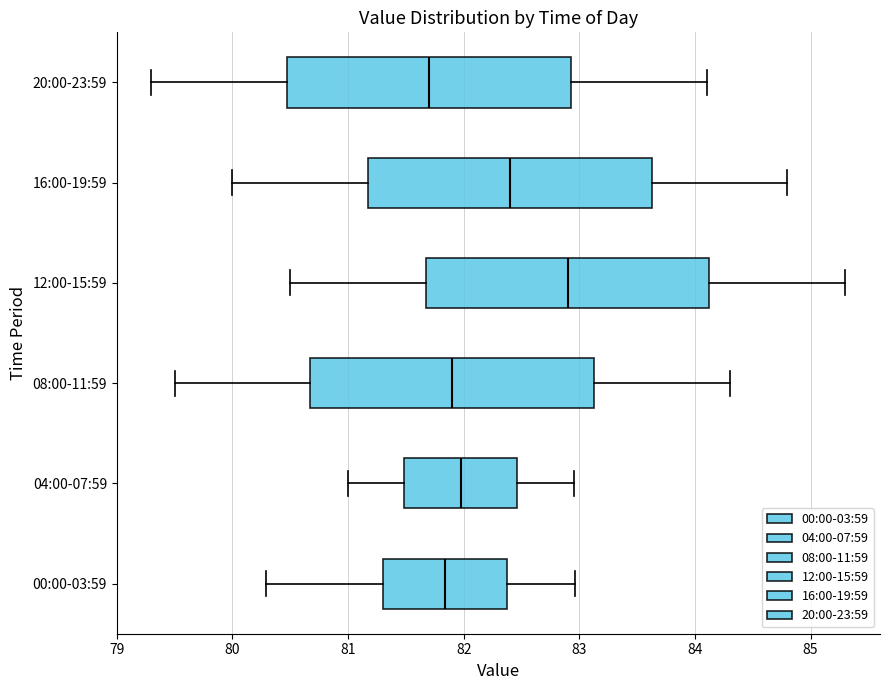

Reading bottom to top, read every box against the x-axis: the position of its median line, the range the box covers, and the ends of its whiskers. The values are not printed on the chart, so give them approximately, as read against the axis.

00:00-03:59: median 81.8, box 81.3 to 82.4, whiskers 80.3 to 83.0
04:00-07:59: median 82.0, box 81.5 to 82.5, whiskers 81.0 to 83.0
08:00-11:59: median 81.9, box 80.7 to 83.1, whiskers 79.5 to 84.3
12:00-15:59: median 82.9, box 81.7 to 84.1, whiskers 80.5 to 85.3
16:00-19:59: median 82.4, box 81.2 to 83.6, whiskers 80.0 to 84.8
20:00-23:59: median 81.7, box 80.5 to 82.9, whiskers 79.3 to 84.1